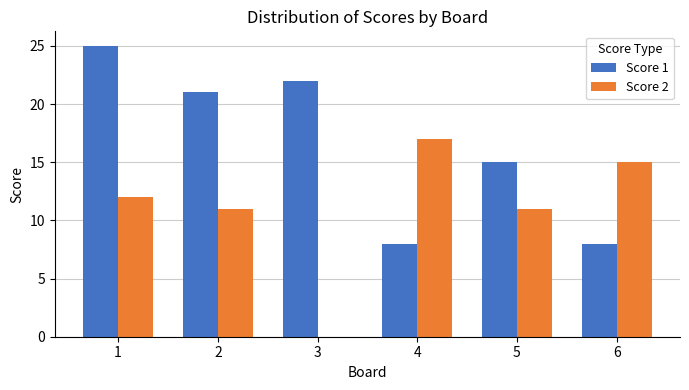

Where is Score 1 nearest to the value 16?

5